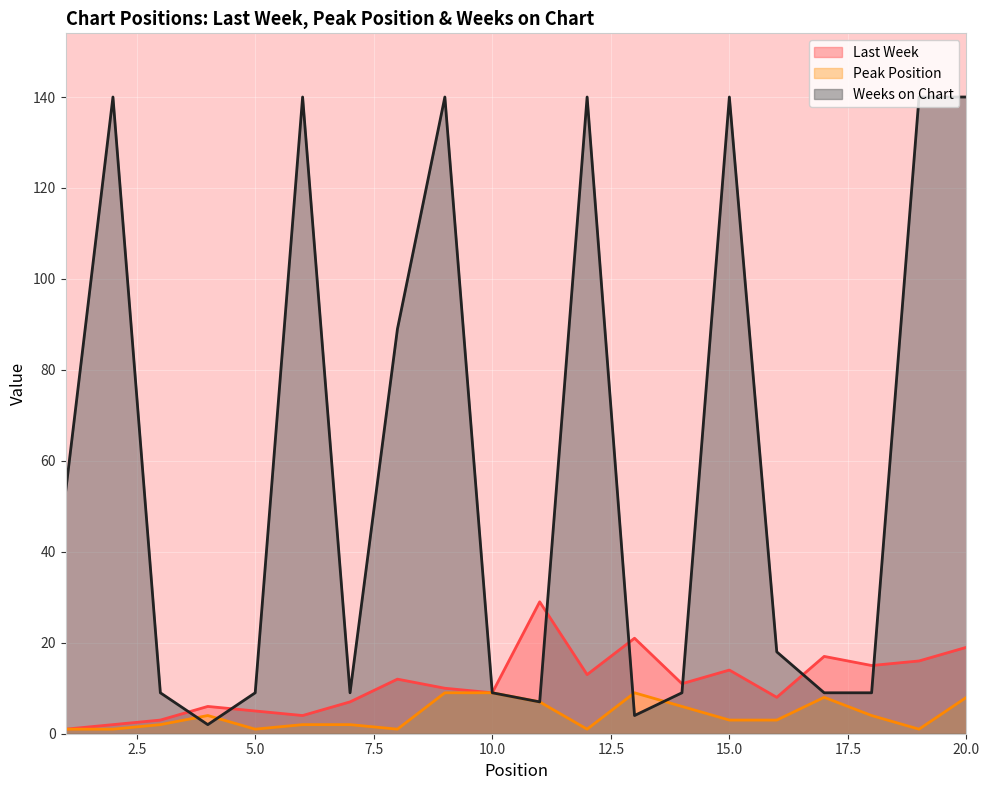

What is the value of the Weeks on Chart point at the 3rd from the left?

9